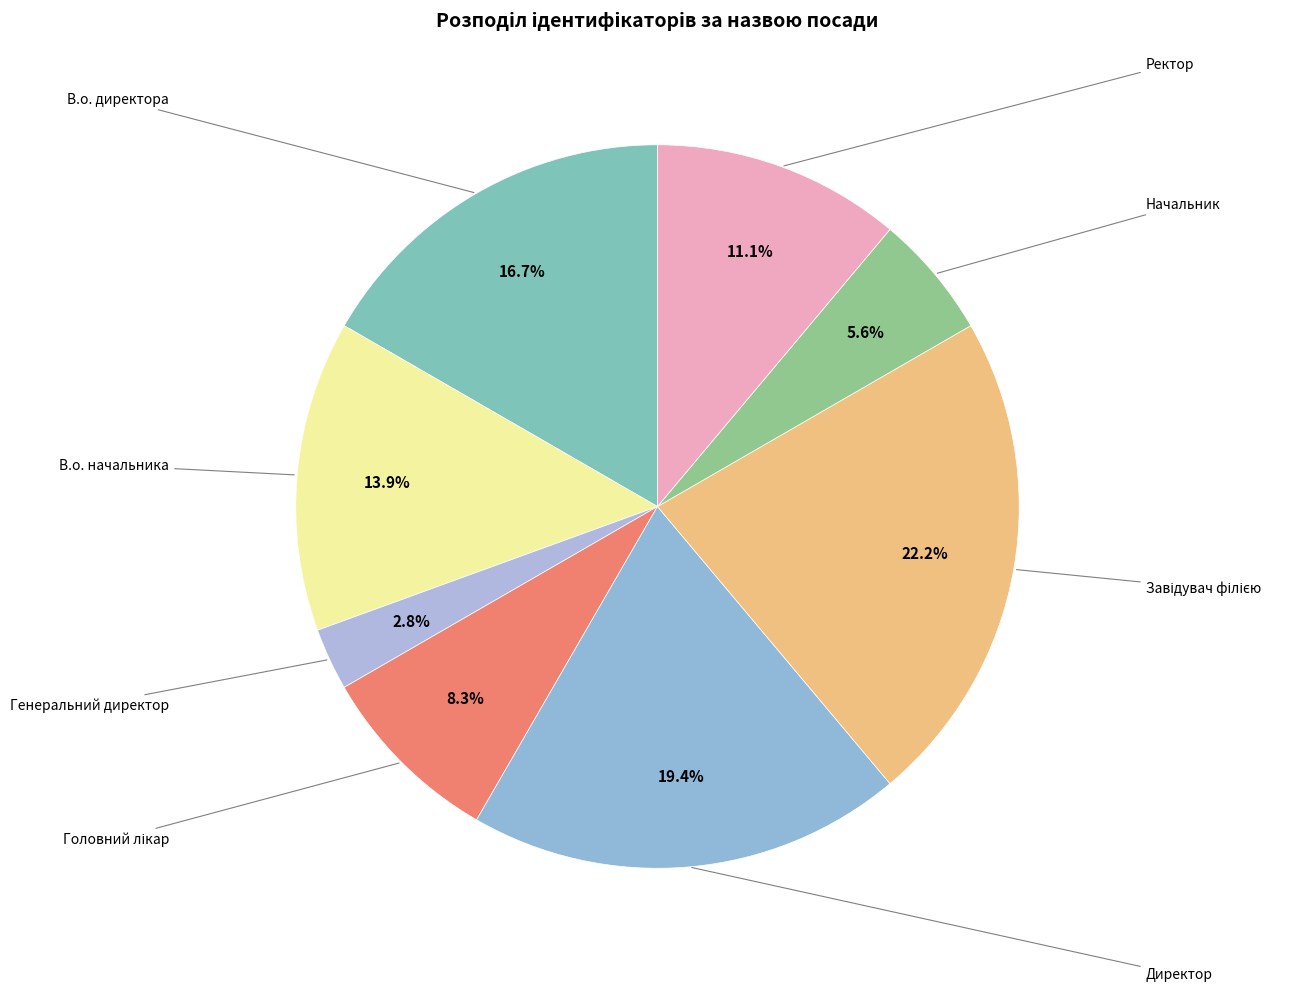

How many segments does this pie chart have?

8